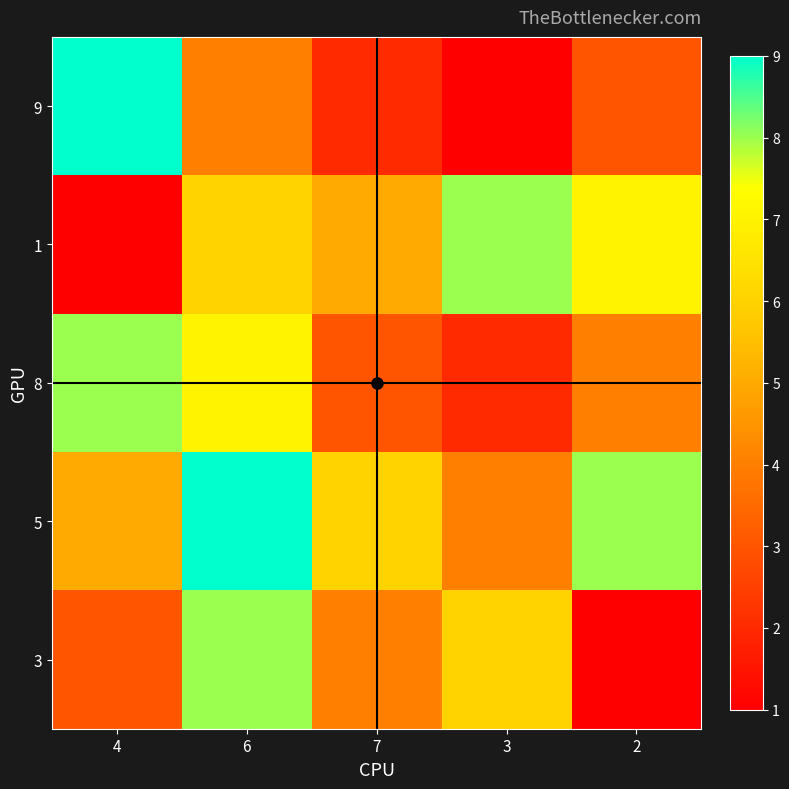

Which has a higher value, 2 or 6?

6